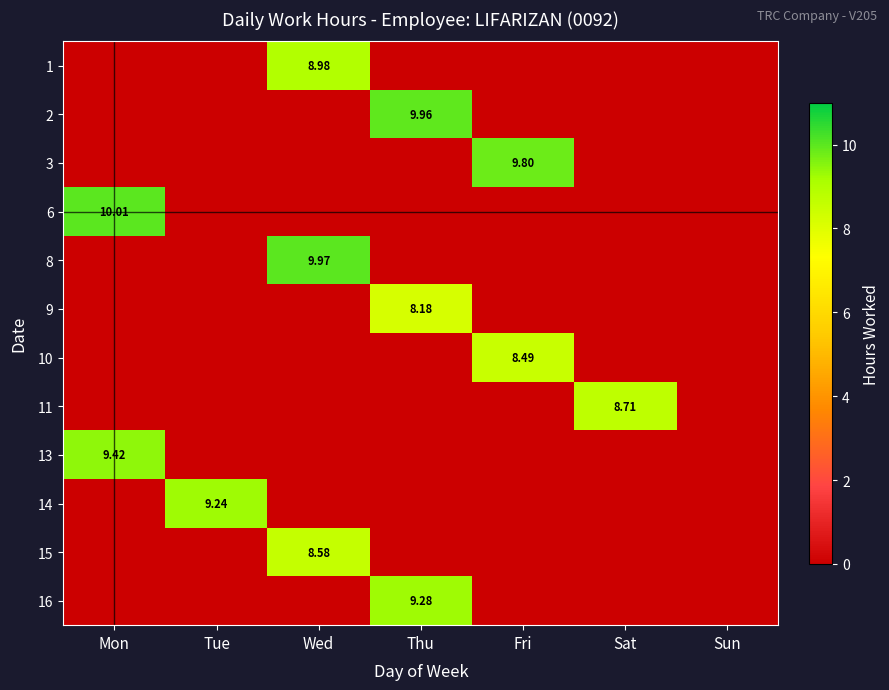

How many values in the 3 series exceed 0?

1